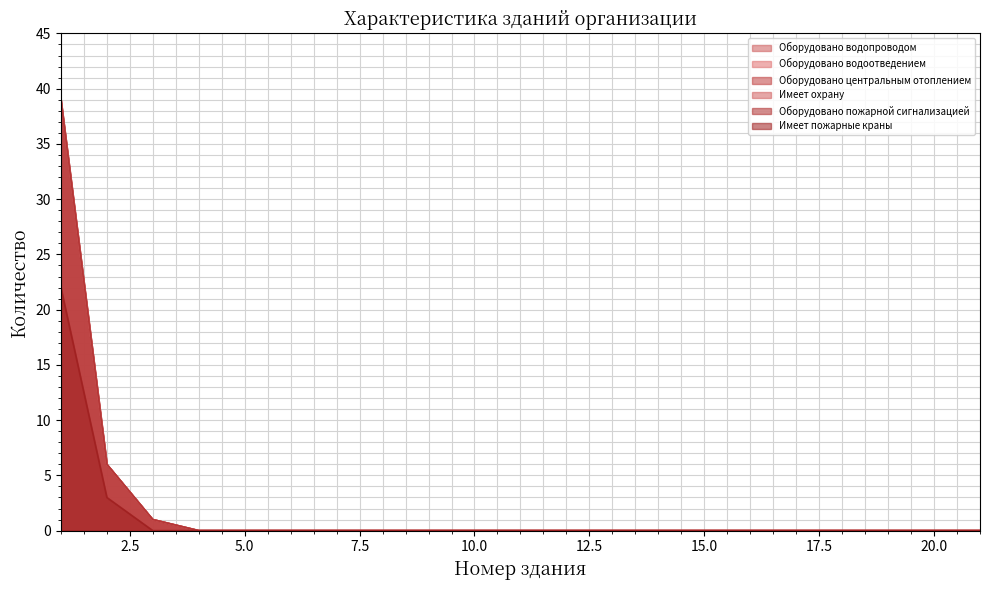

At which category does the chart reach its minimum across all series?

4